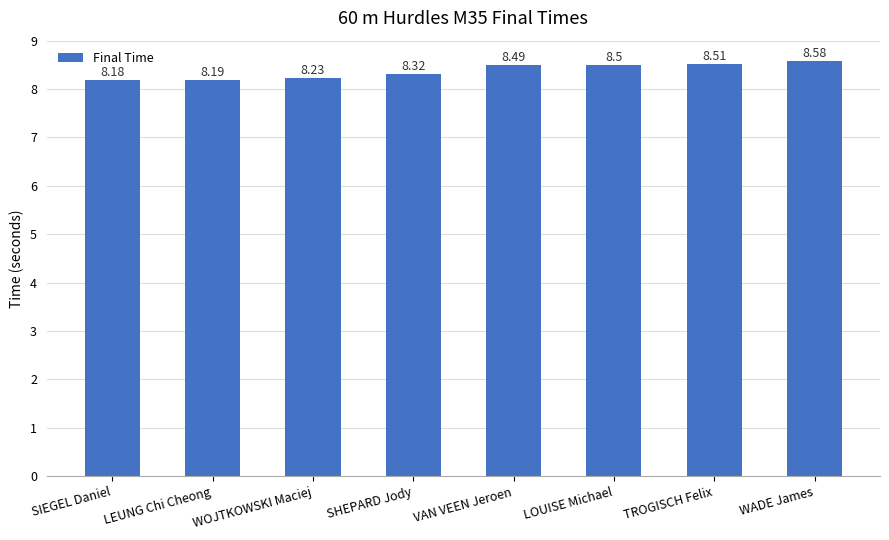

What is the change in value from WOJTKOWSKI Maciej to VAN VEEN Jeroen?

+0.3